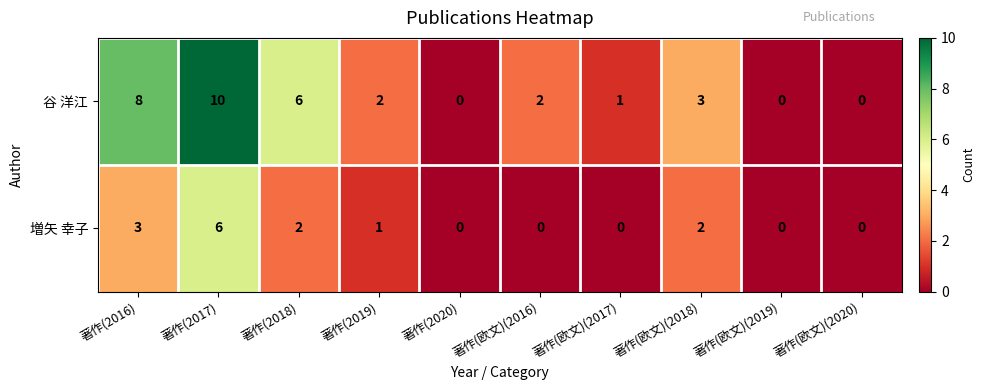

At which category does the chart reach its peak across all series?

著作(2017)